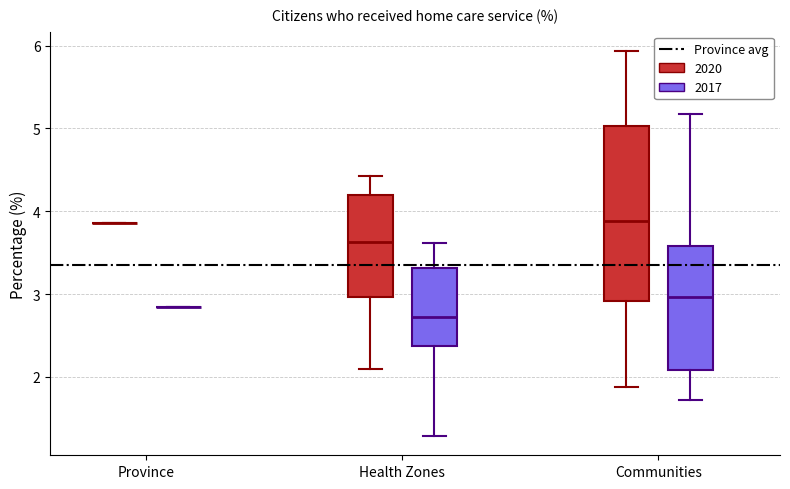

Comparing the boxes themselves (not the whiskers), which one is the tallest?

Communities (2020)